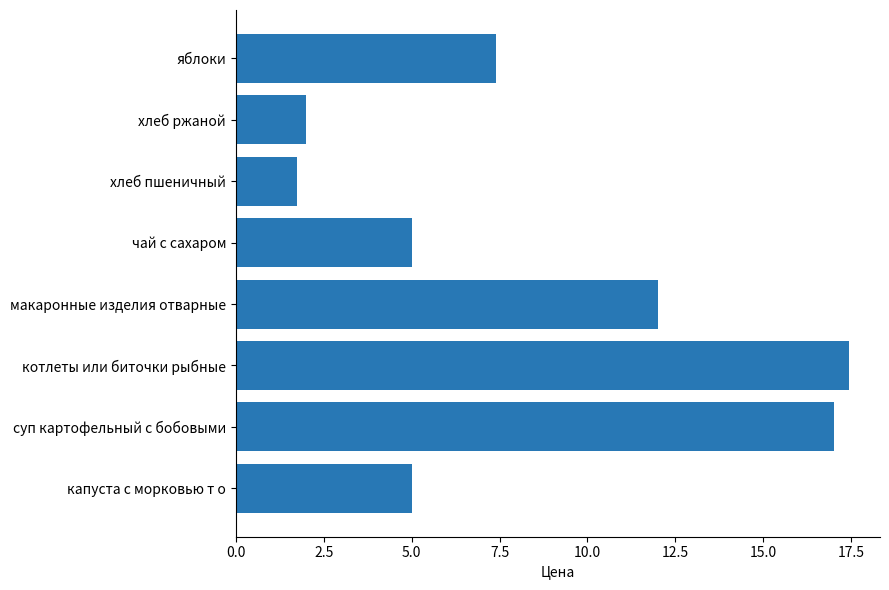

What is the difference between the second highest and second lowest values?

15.0